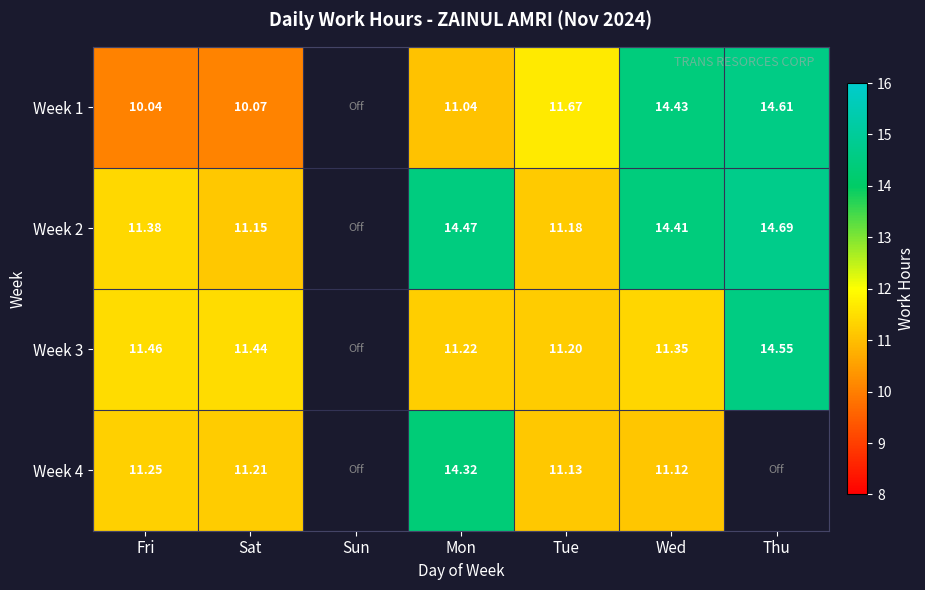

Which category has the lowest value in the Week 1 series?

Fri